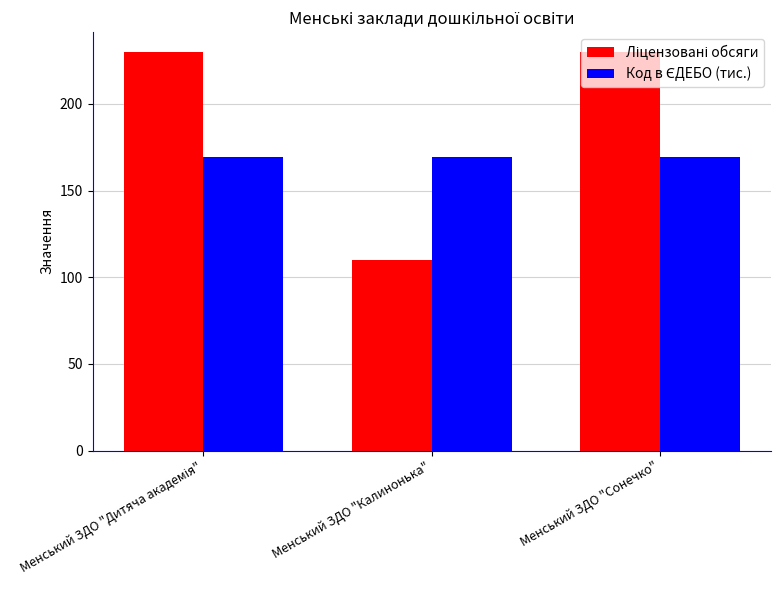

At which category does the chart reach its minimum across all series?

Менський ЗДО "Калинонька"